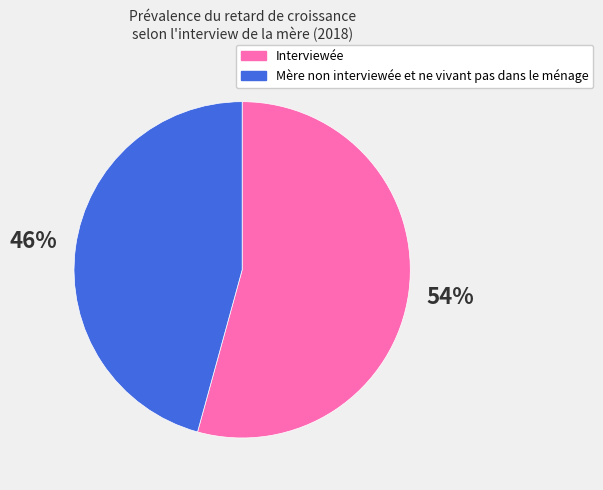

Which category has the biggest portion of the pie?

Interviewée